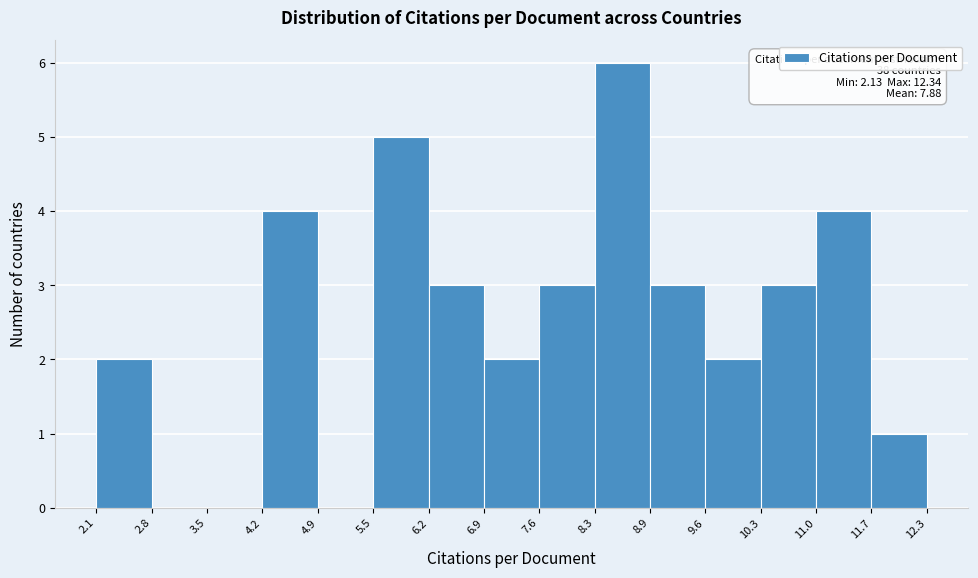

Over which range of the x-axis is the bar tallest?

8.3 to 8.9